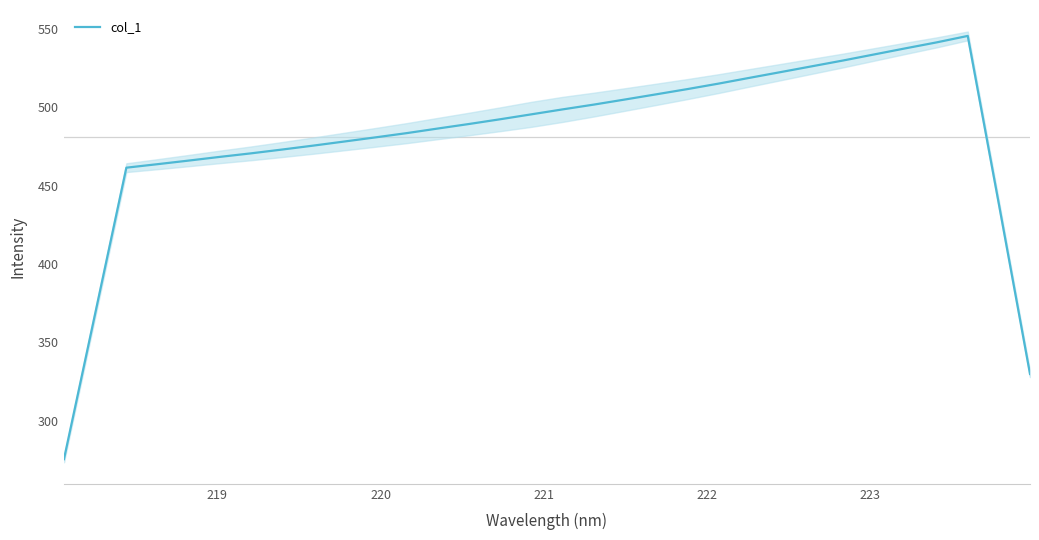

What is the difference between the second highest and second lowest values?

211.7